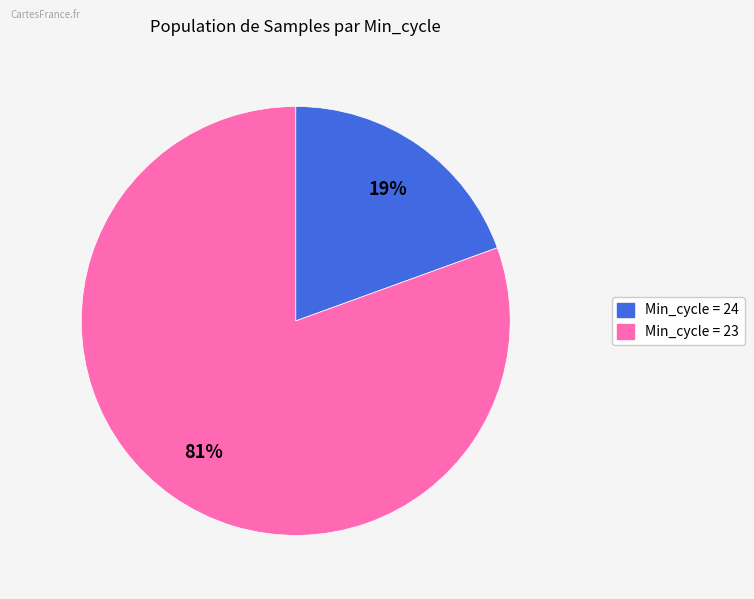

Combined, do Min_cycle = 23 and Min_cycle = 24 account for over 50%?

Yes